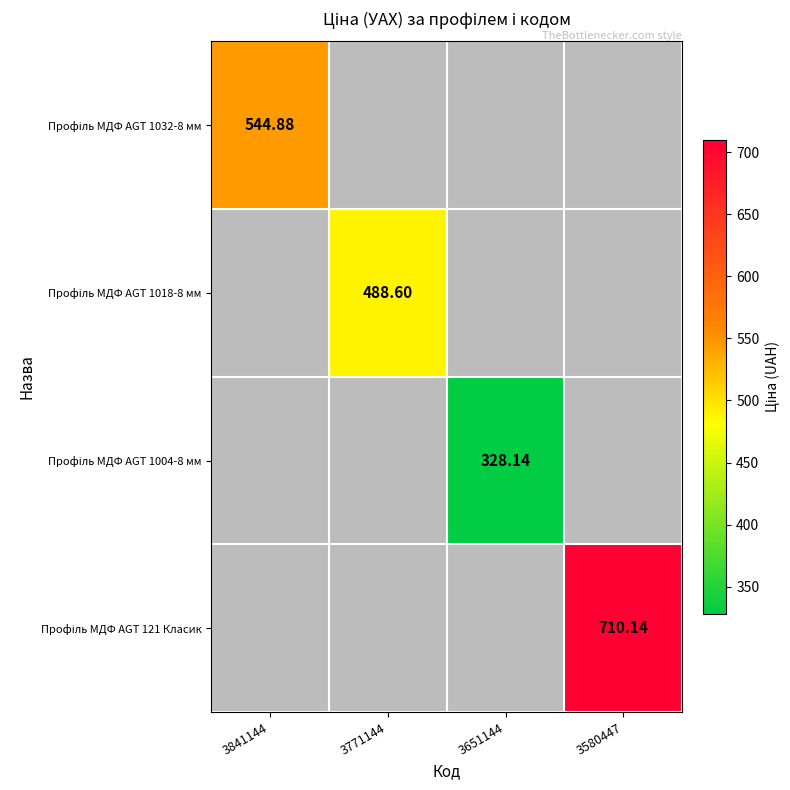

True or false: Профіль МДФ AGT 1004-8 мм has a value of 0.0 at 3580447.

True